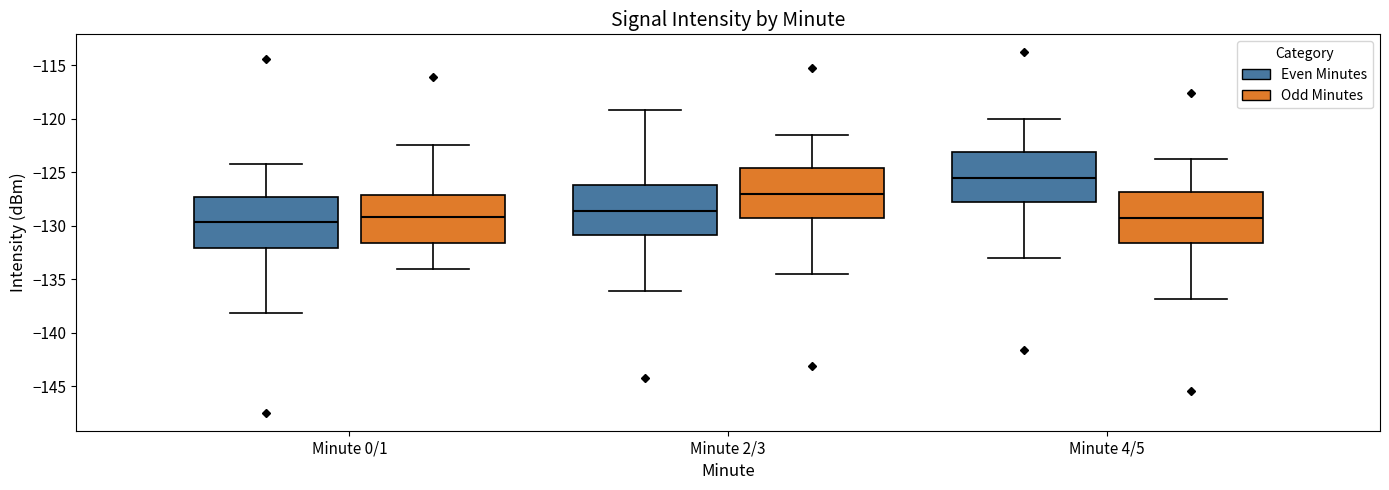

Reading left to right, transcribe this box plot: for each box, give where its median line is, the range the box spans, and where its two whiskers end, as read against the y-axis. The values are not printed on the chart, so give them approximately, as read against the axis.

Minute 0/1 (Even Minutes): median -129.5, box -132.0 to -127.5, whiskers -138.0 to -124.0
Minute 0/1 (Odd Minutes): median -129.0, box -131.5 to -127.0, whiskers -134.0 to -122.5
Minute 2/3 (Even Minutes): median -128.5, box -131.0 to -126.0, whiskers -136.0 to -119.0
Minute 2/3 (Odd Minutes): median -127.0, box -129.5 to -124.5, whiskers -134.5 to -121.5
Minute 4/5 (Even Minutes): median -125.5, box -128.0 to -123.0, whiskers -133.0 to -120.0
Minute 4/5 (Odd Minutes): median -129.5, box -131.5 to -127.0, whiskers -137.0 to -124.0